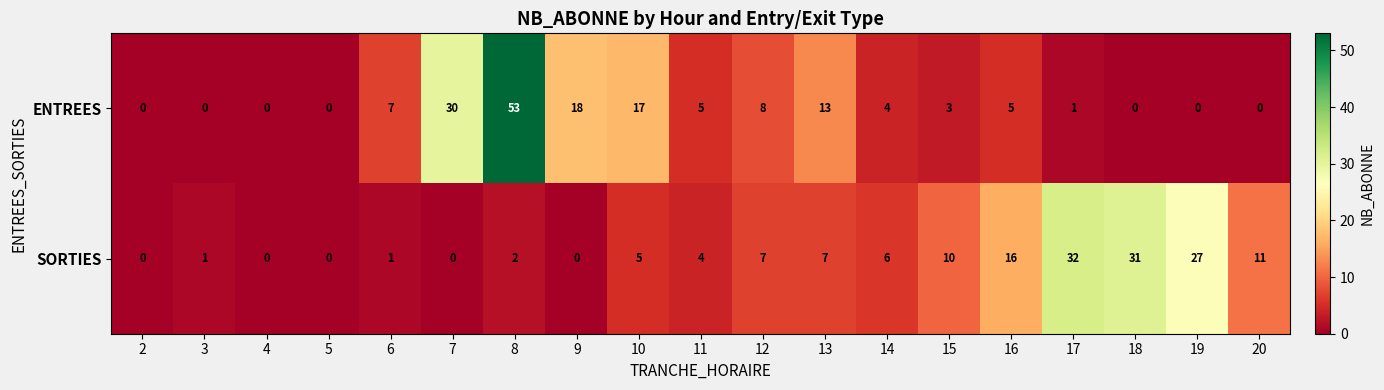

Read the SORTIES value at 20, to the nearest 10.

10